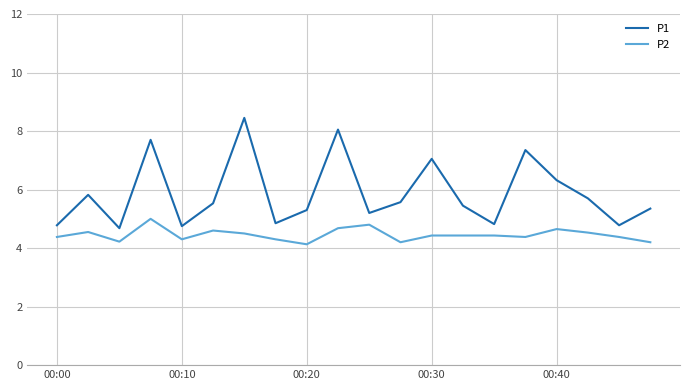

True or false: P2 and P1 cross at least once.

False